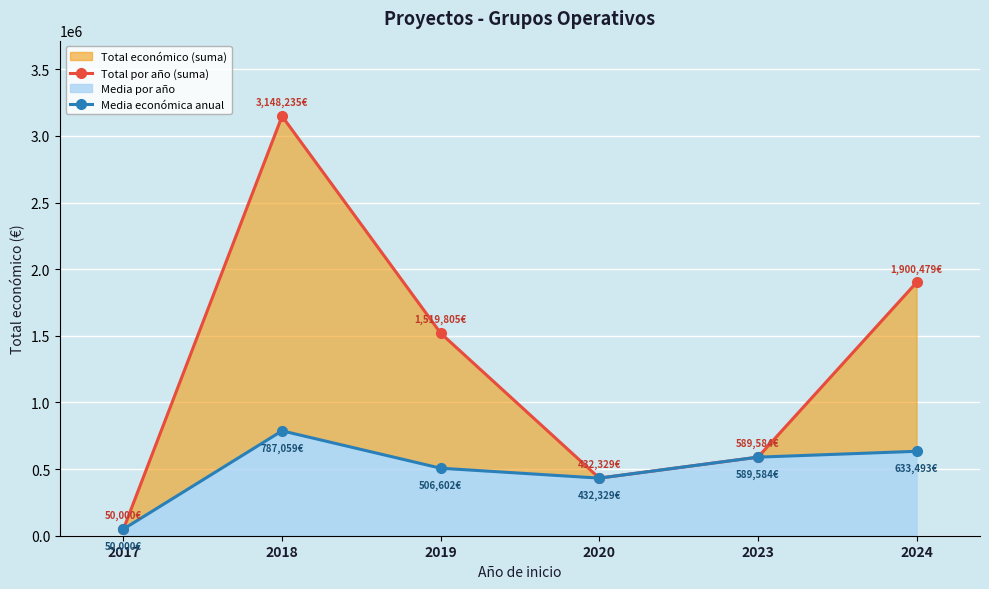

Which series has the largest total across all categories?

Total por año (suma)